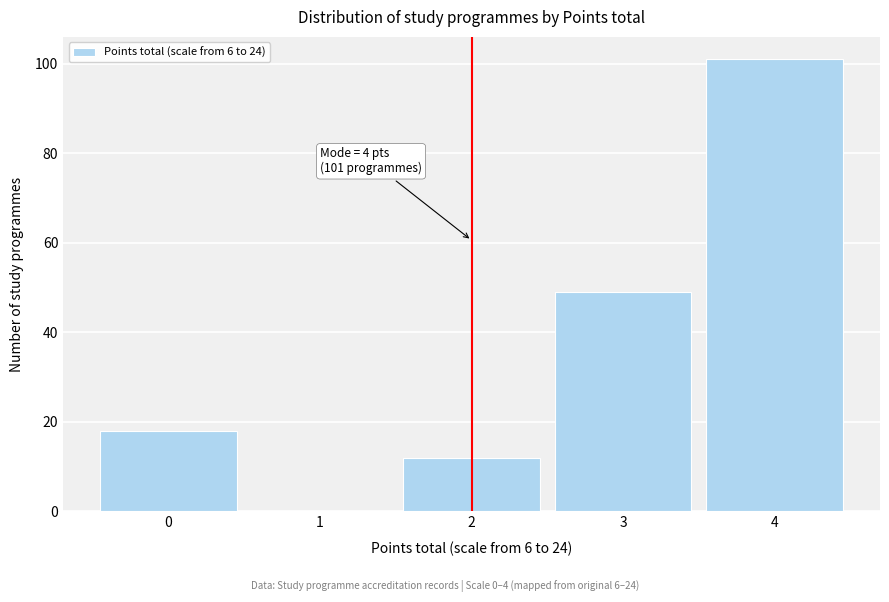

Which range on the x-axis has the tallest bar?

3.5 to 4.5